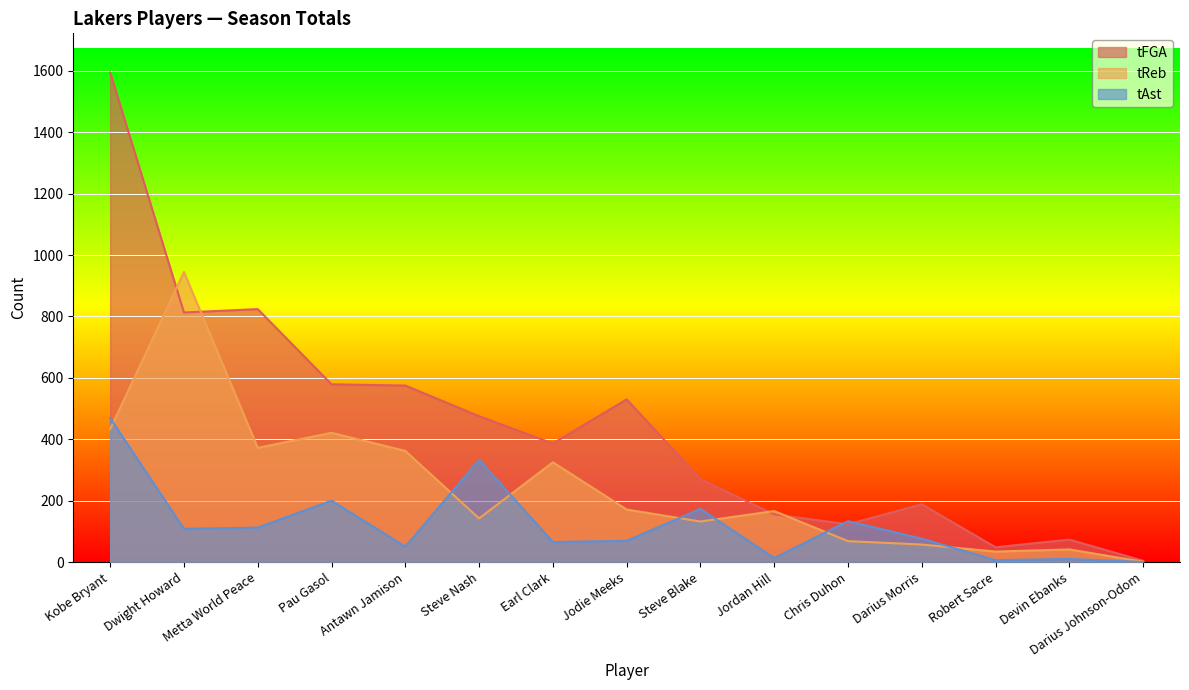

What is the approximate value of tAst at Metta World Peace?

112